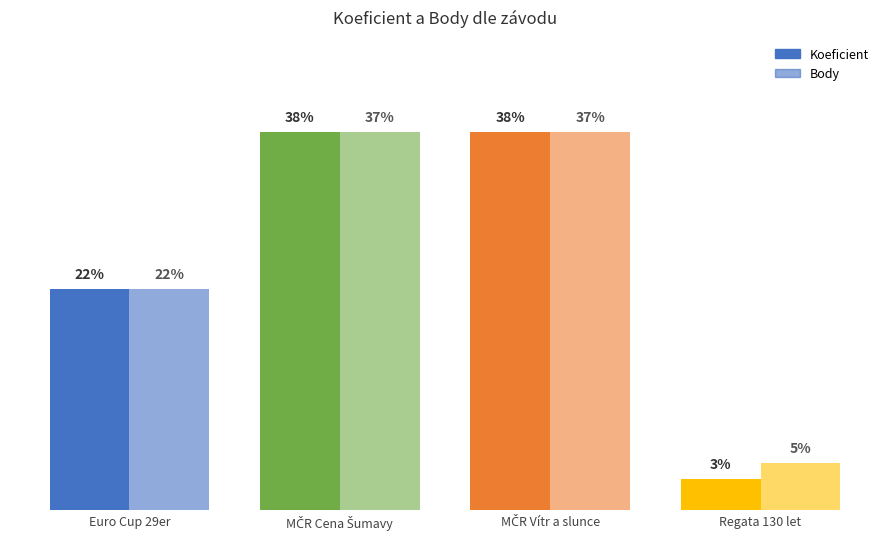

Does the chart contain stacked bars?

No